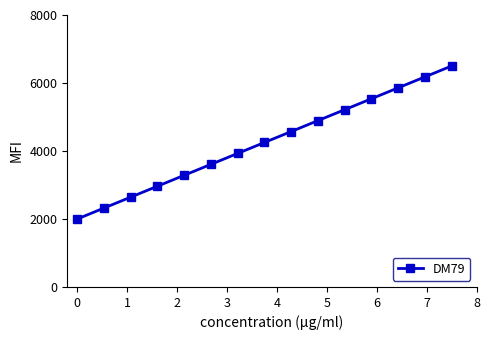

What is the difference between the second highest and minimum values?

4178.6